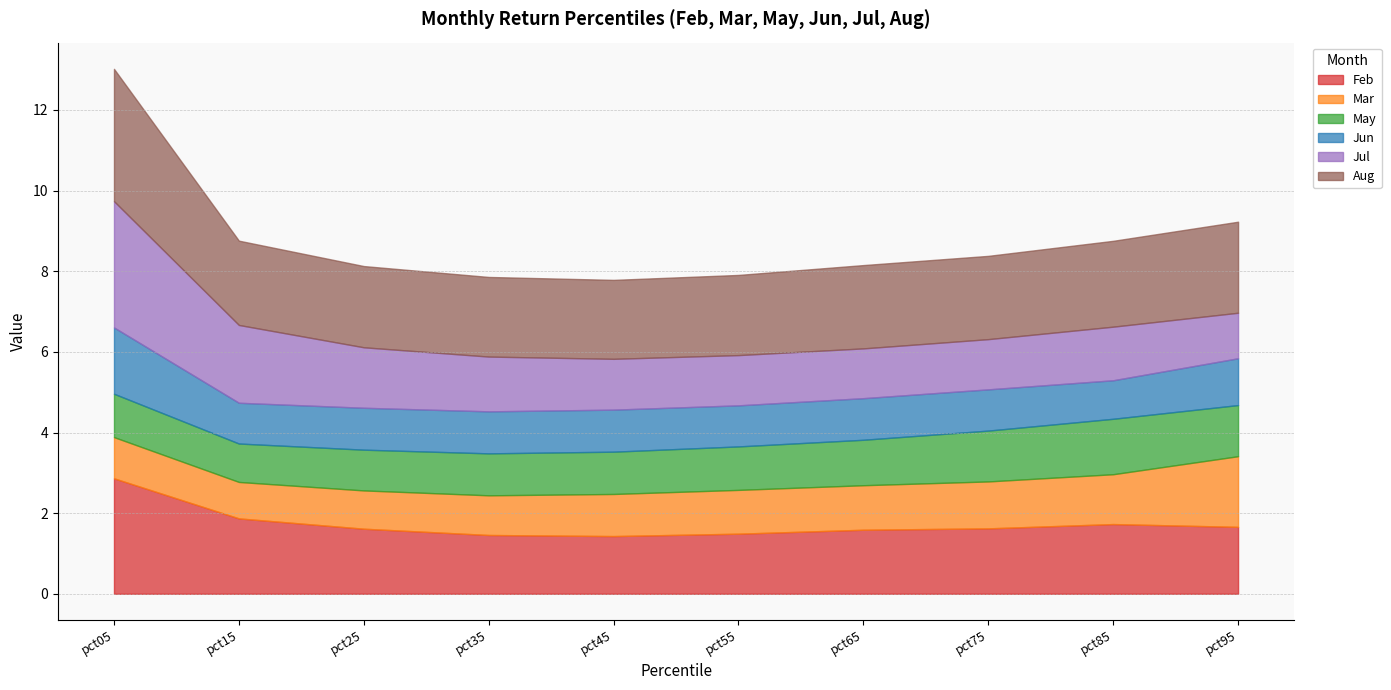

Does the chart have visible grid lines?

Yes